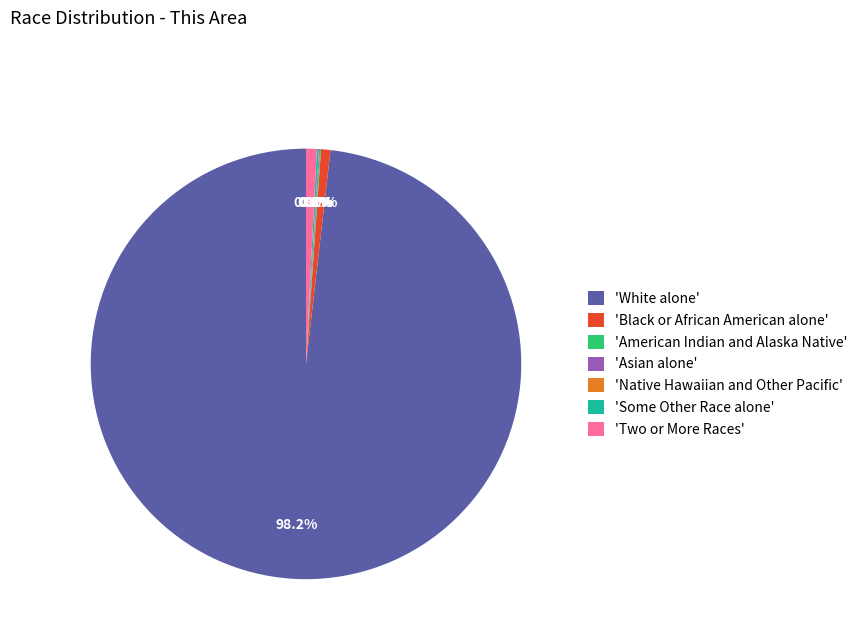

Is there a majority slice in this chart?

Yes